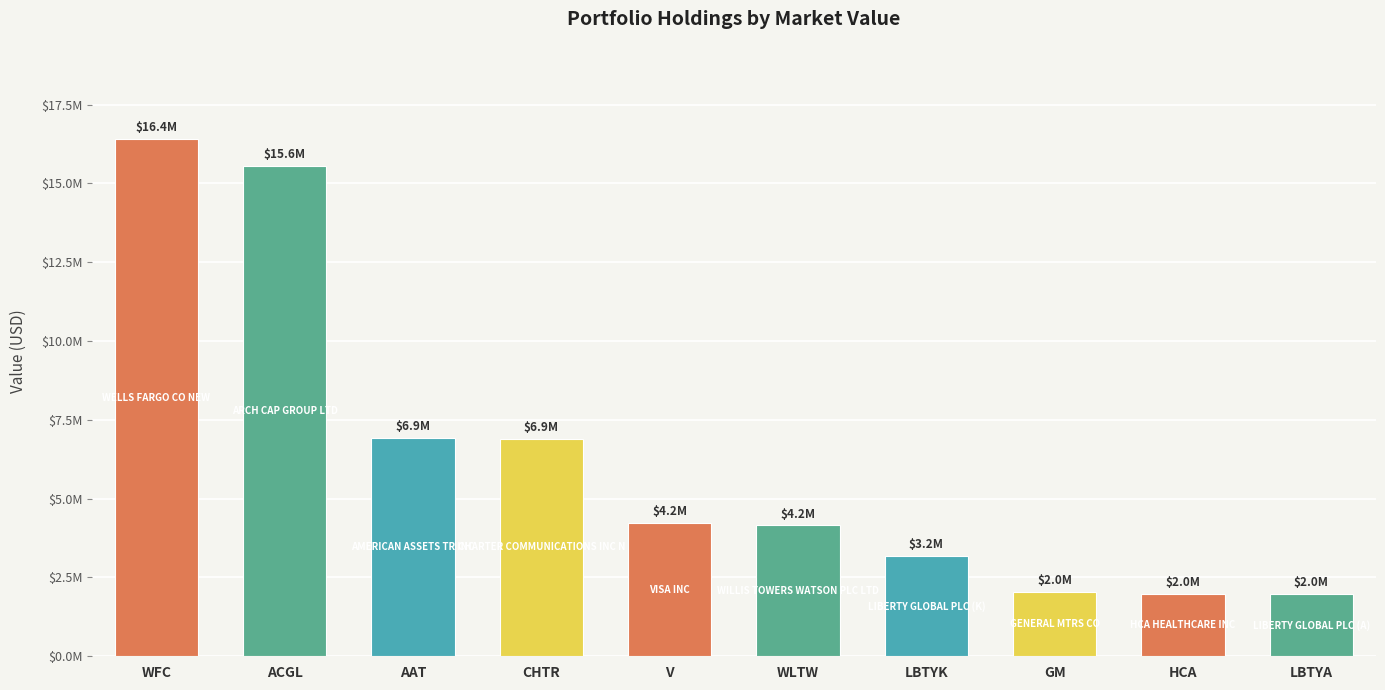

How many data points does each series have?

10